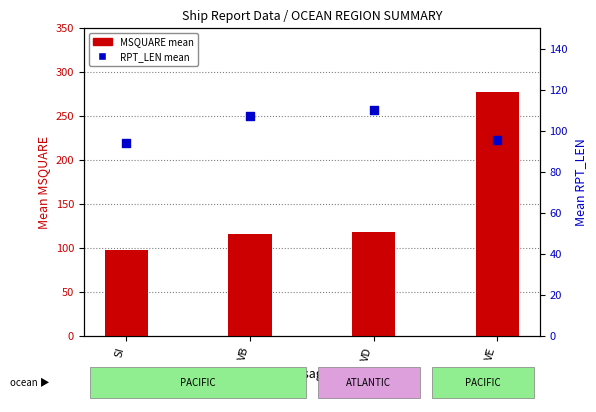

Is the value of RPT_LEN at SI greater than the value of MSQUARE at SI?

No